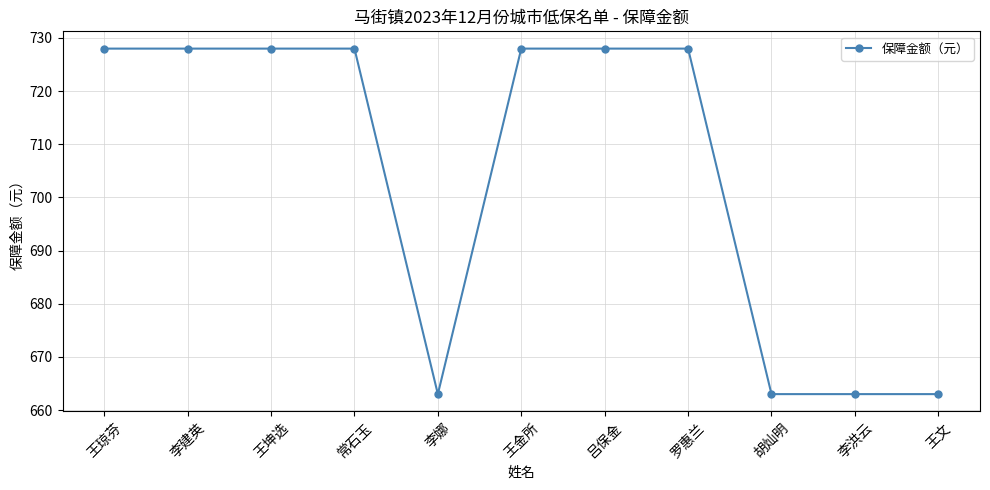

Reading left to right, extract all data points from this chart.

王琼芬=728	李建英=728	王坤选=728	常石玉=728	李娜=663	王金所=728	吕保金=728	罗惠兰=728	胡灿明=663	李洪云=663	王文=663